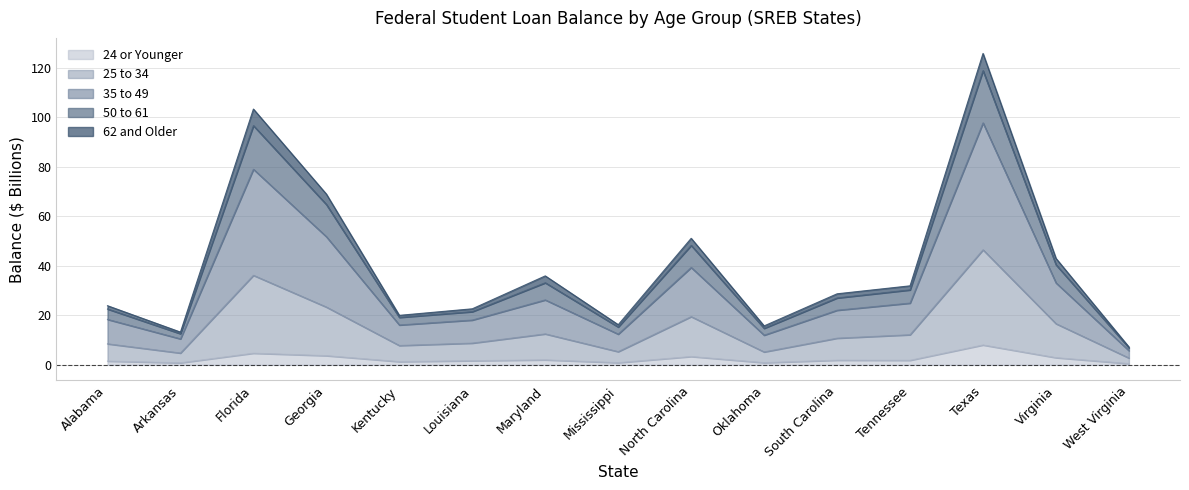

Which category has the highest value in the 24 or Younger series?

Texas